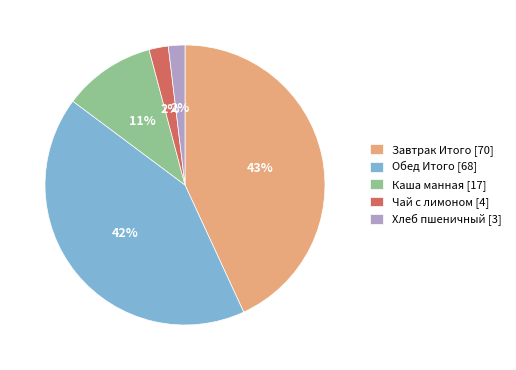

To the nearest percent, what is the difference between the largest and smallest slice percentages?

41%